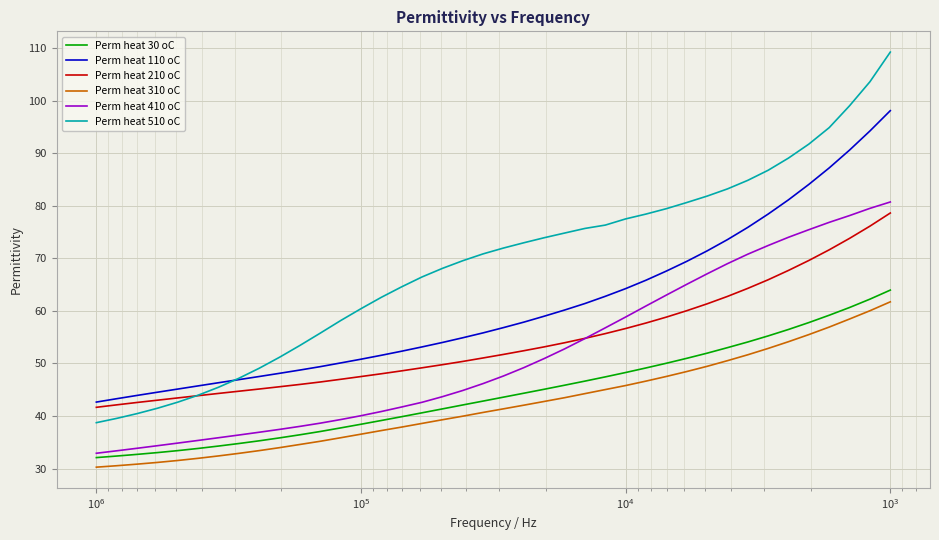

At how many categories does at least one series exceed 65?

24